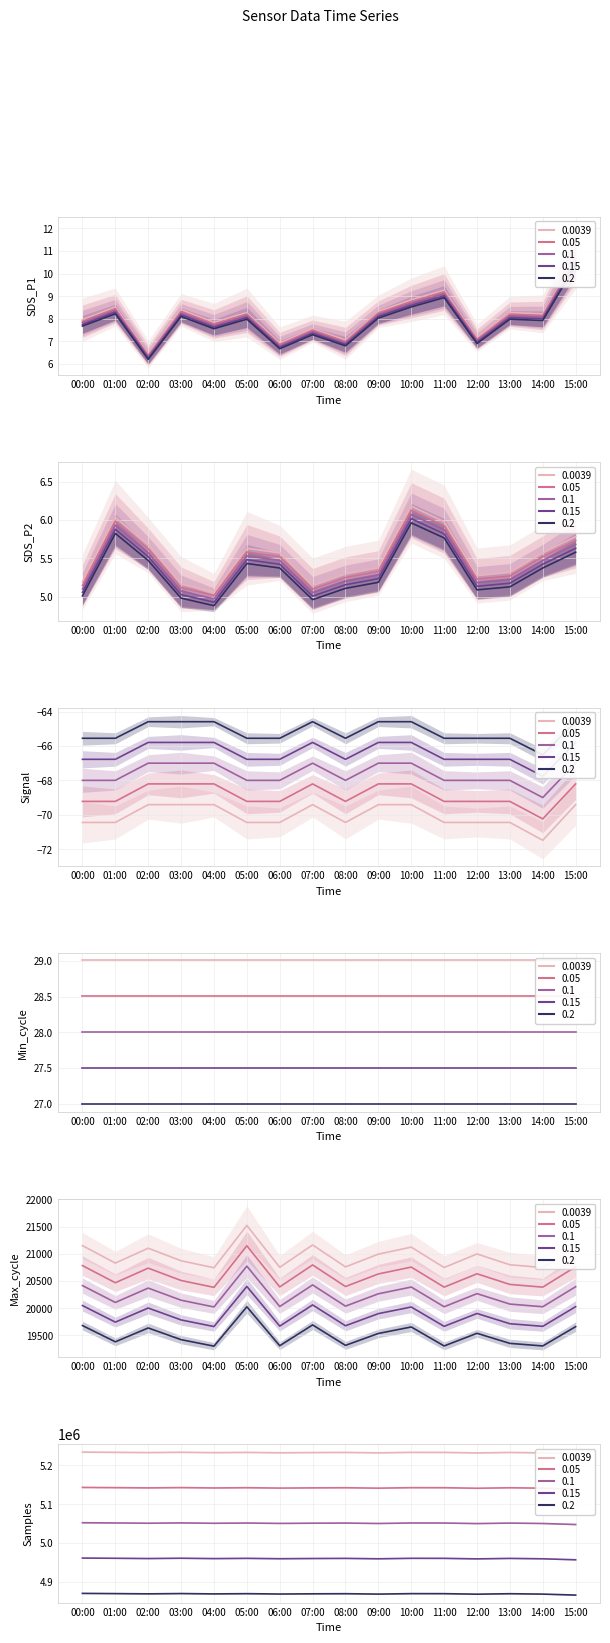

The value of SDS_P1 at 14:00 is 12.9. True or false?

False